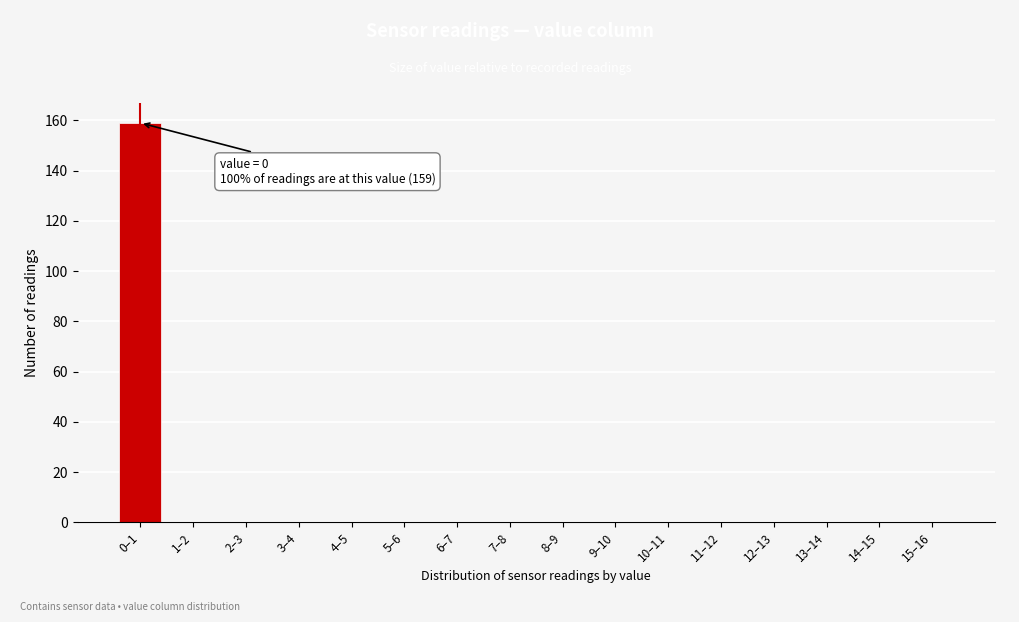

Reading left to right, extract all data points from this chart.

0–1=159	1–2=0	2–3=0	3–4=0	4–5=0	5–6=0	6–7=0	7–8=0	8–9=0	9–10=0	10–11=0	11–12=0	12–13=0	13–14=0	14–15=0	15–16=0